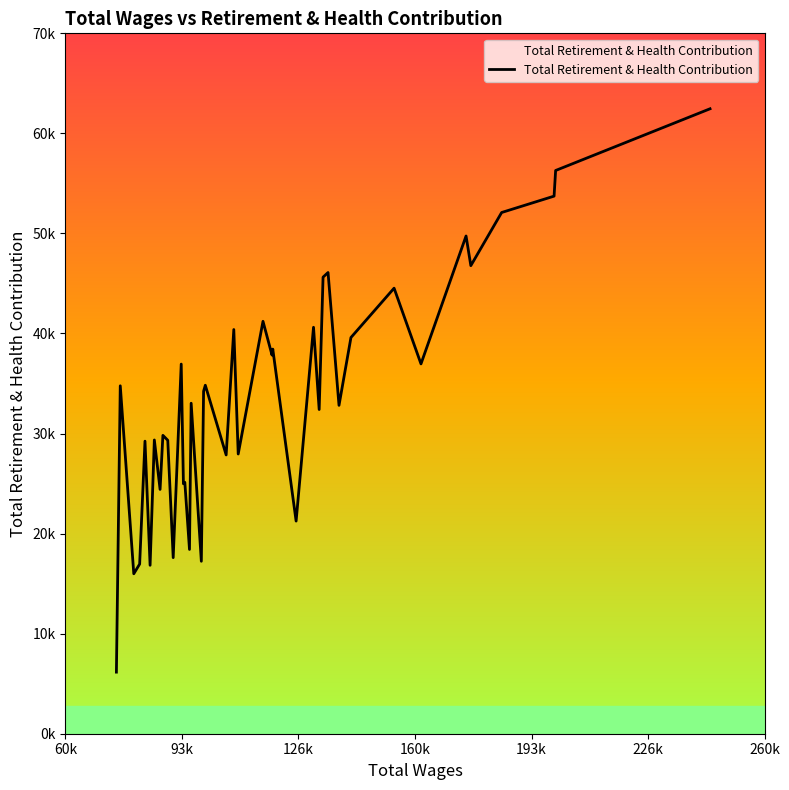

Does the chart have visible grid lines?

No